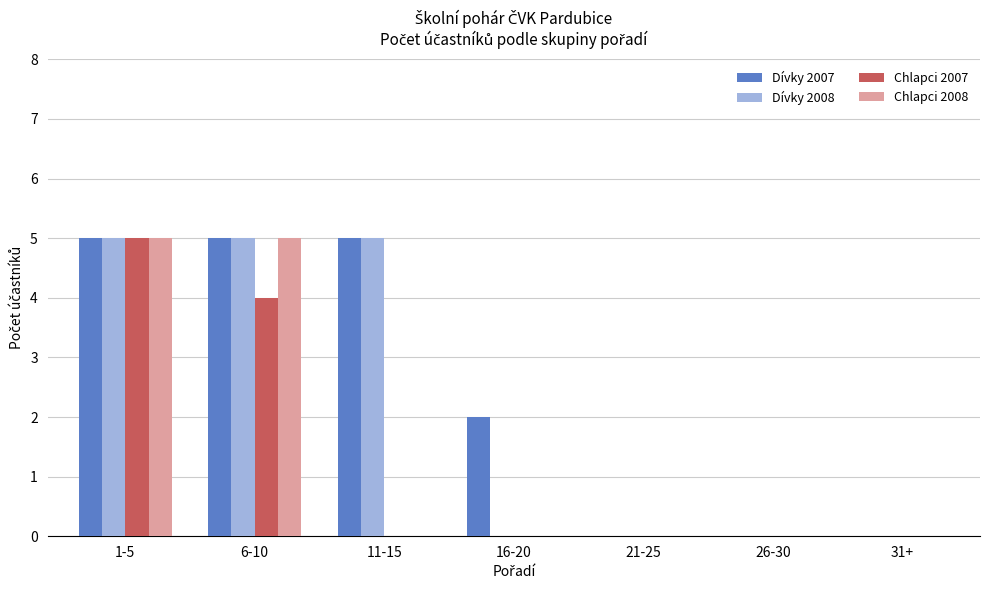

What is the sum of the Chlapci 2008 values at 6-10 and 1-5?

10